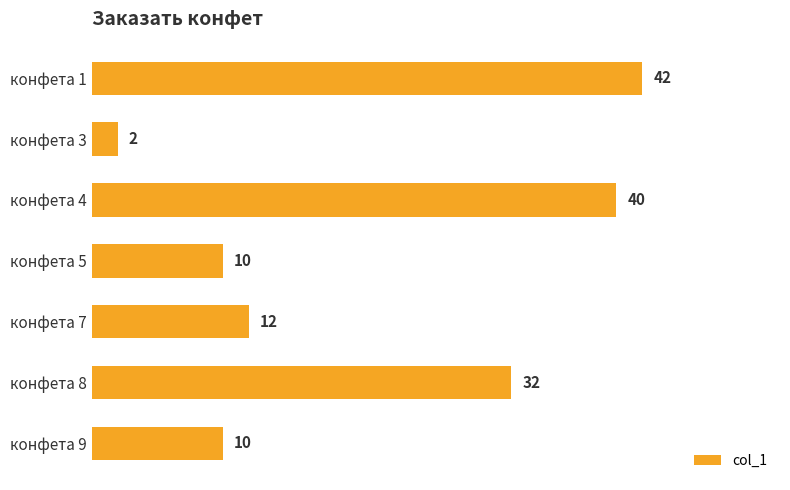

What is the maximum value shown in the chart?

42